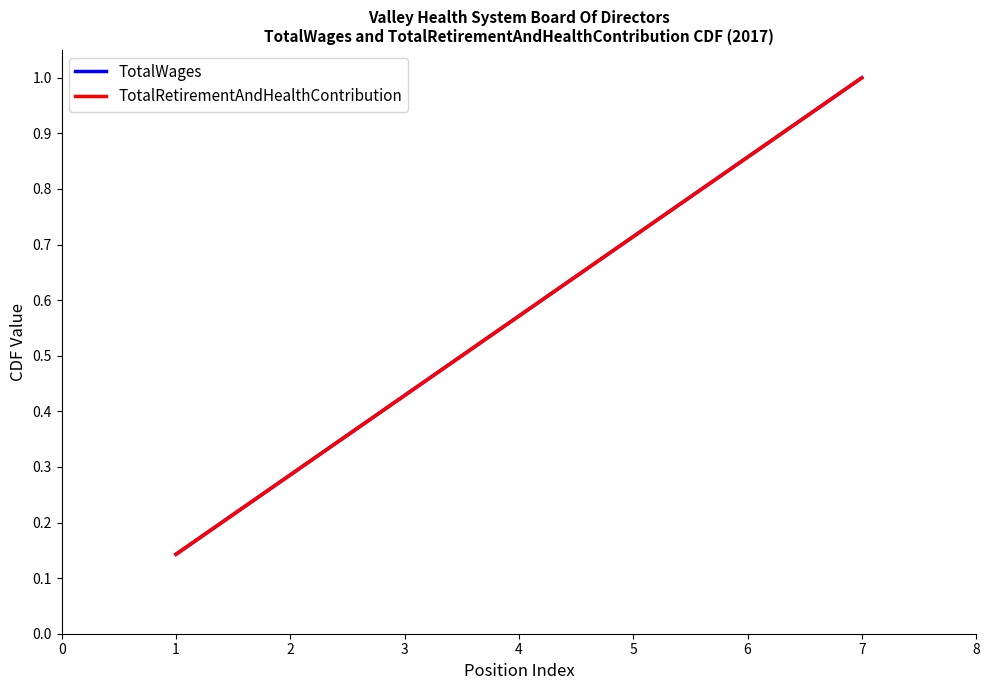

Does the chart display data point markers on the line(s)?

No